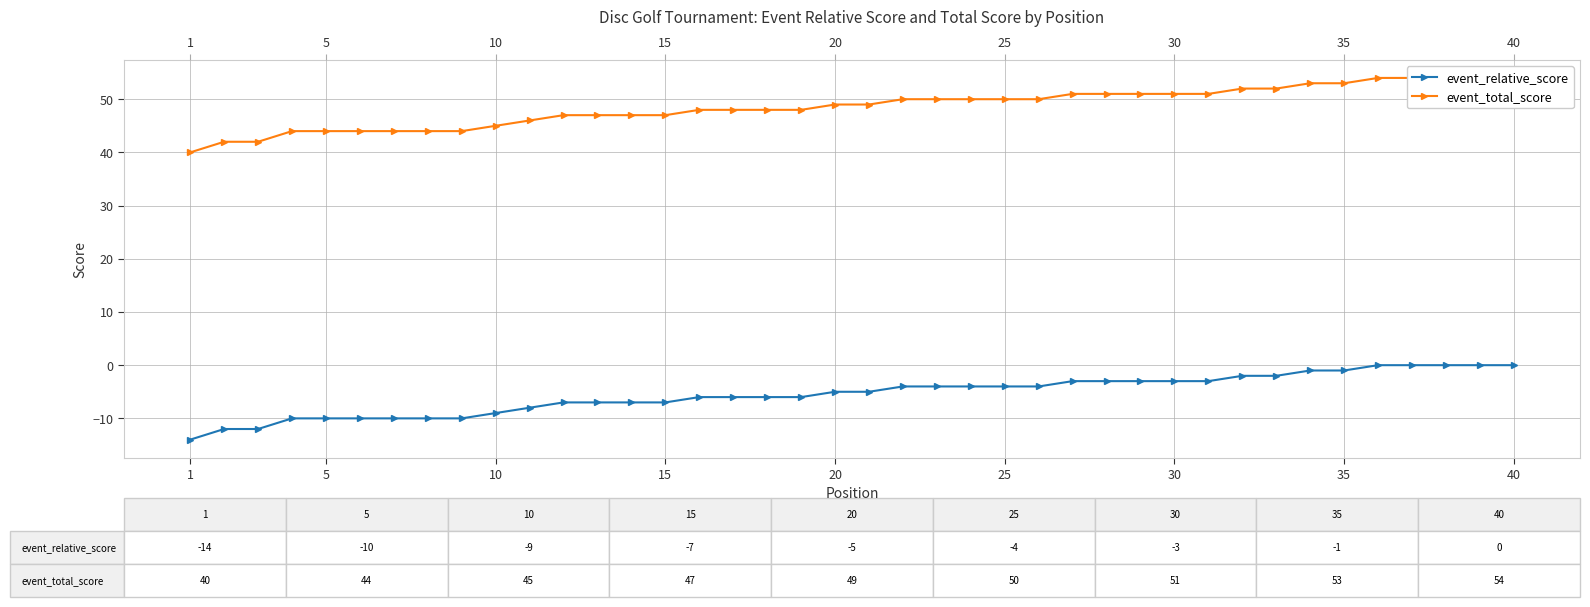

Is this an area chart (filled region under the line)?

No